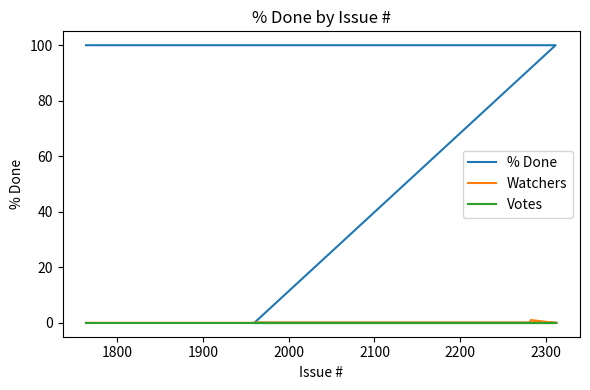

Reading left to right, list all the values displayed in this chart.

% Done: 0	0	0	0	0	0	0	0	0	100	100	100	100	100	100	100	100	100	100	100	100	100	100
Watchers: 0	0	0	0	0	0	0	0	0	0	1	0	0	0	0	0	0	0	0	0	0	0	0
Votes: 0	0	0	0	0	0	0	0	0	0	0	0	0	0	0	0	0	0	0	0	0	0	0